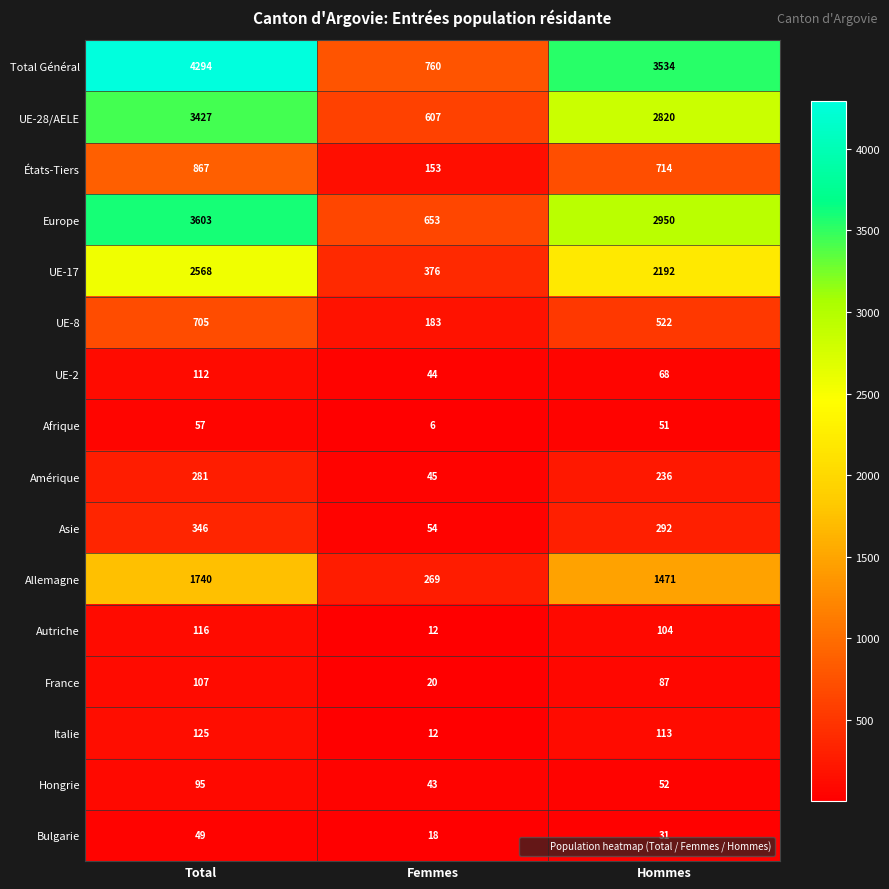

What is the sum of the États-Tiers values at Total and Femmes?

1020